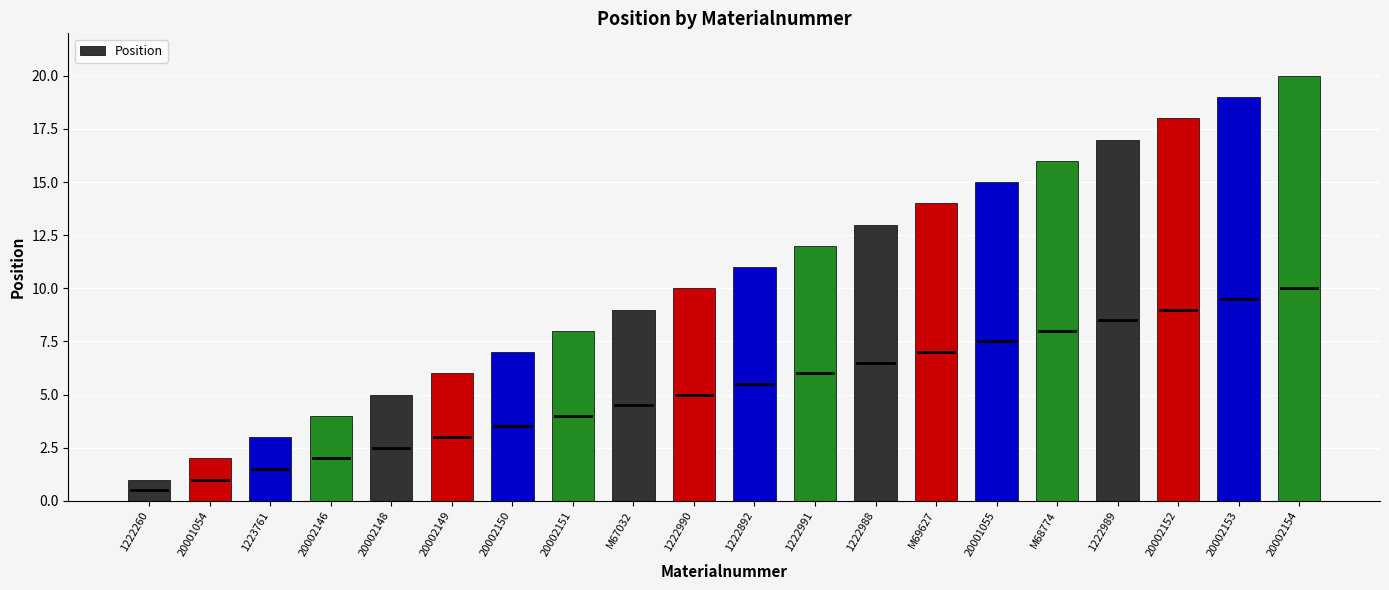

List the labels in order of value, largest first.

20002154, 20002153, 20002152, 1222989, M68774, 20001055, M69627, 1222988, 1222991, 1222892, 1222990, M67032, 20002151, 20002150, 20002149, 20002148, 20002146, 1223761, 20001054, 1222260